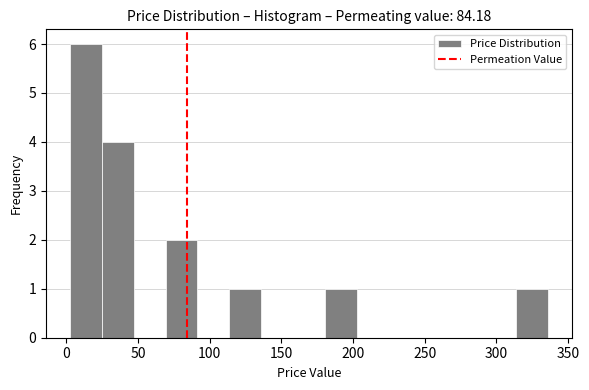

How tall is the bar that spans 115 to 135 on the x-axis? Neither the bar edges nor the heights are printed on the chart, so give them approximately, as read against the axes.

1